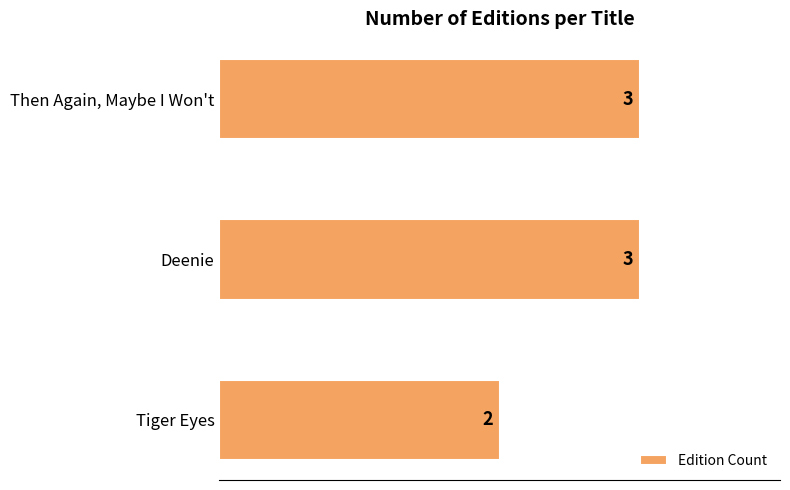

The value at Then Again, Maybe I Won't is 3. True or false?

True